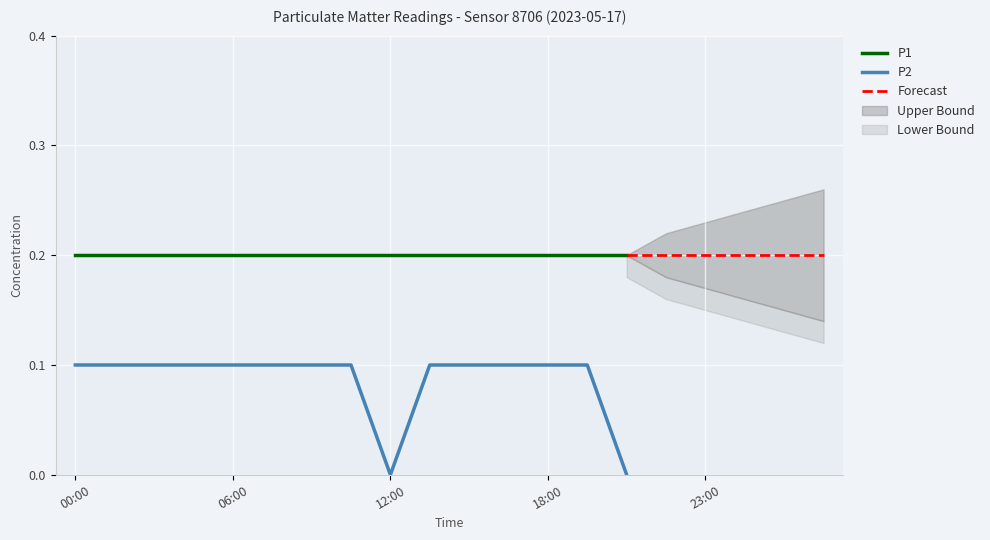

What is the average value of the P1 series?

0.2